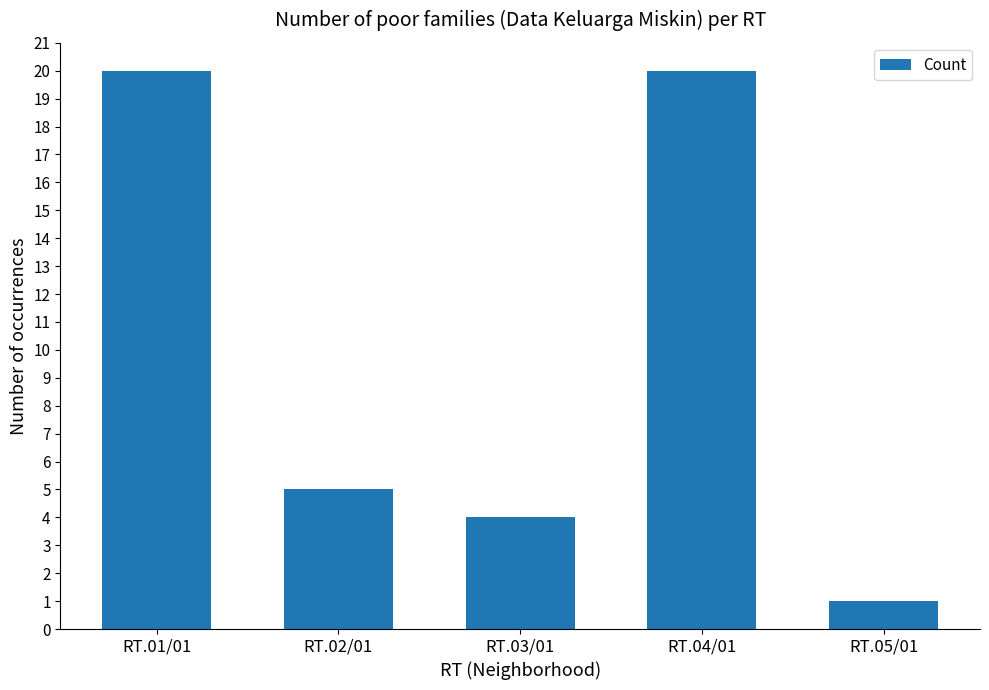

True or false: the data shows 30 at RT.04/01.

False